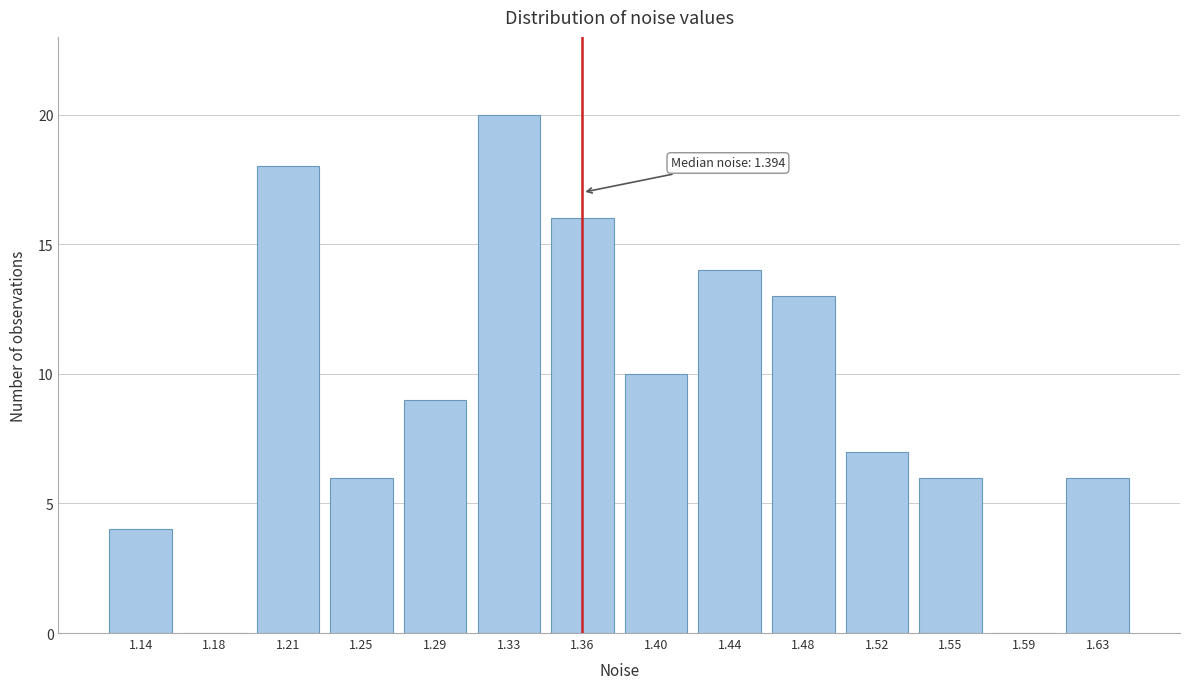

Reading left to right, transcribe all the data shown in this chart.

1.14=4	1.18=0	1.21=18	1.25=6	1.29=9	1.33=20	1.36=16	1.40=10	1.44=14	1.48=13	1.52=7	1.55=6	1.59=0	1.63=6